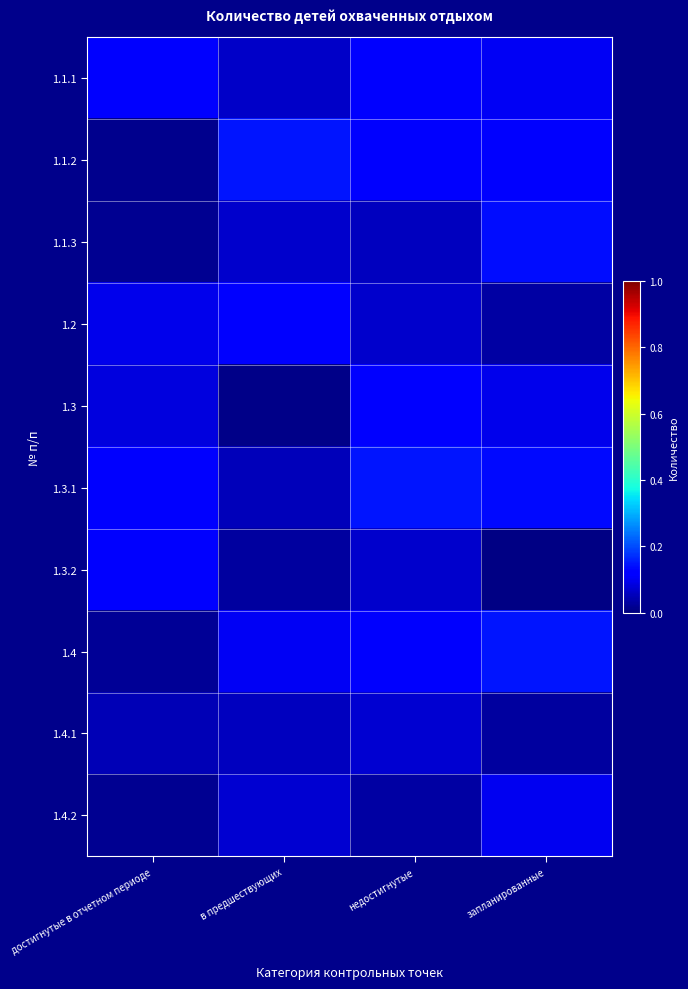

At how many categories does at least one series exceed 0?

4